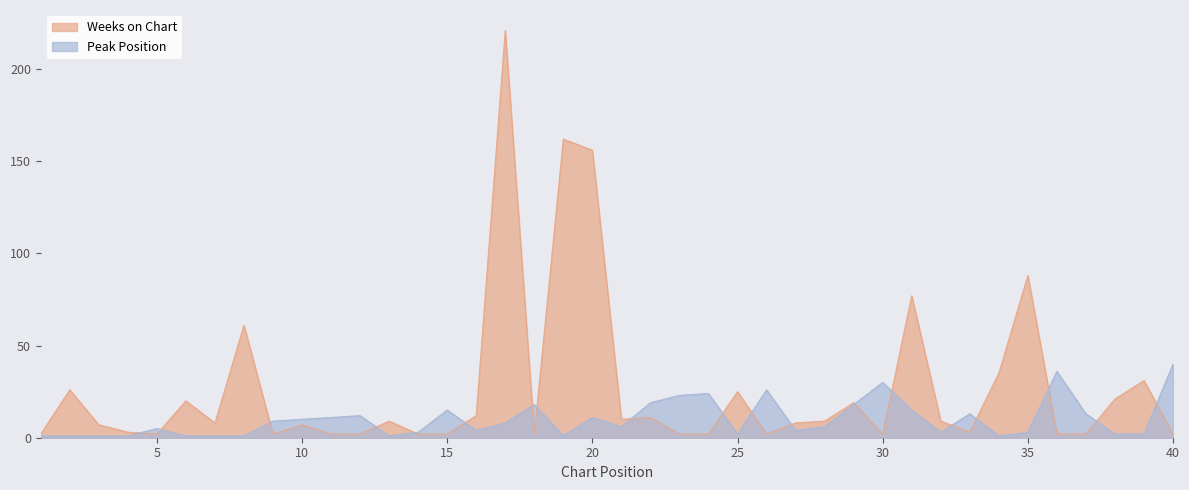

True or false: Peak Position and Weeks on Chart cross at least once.

True